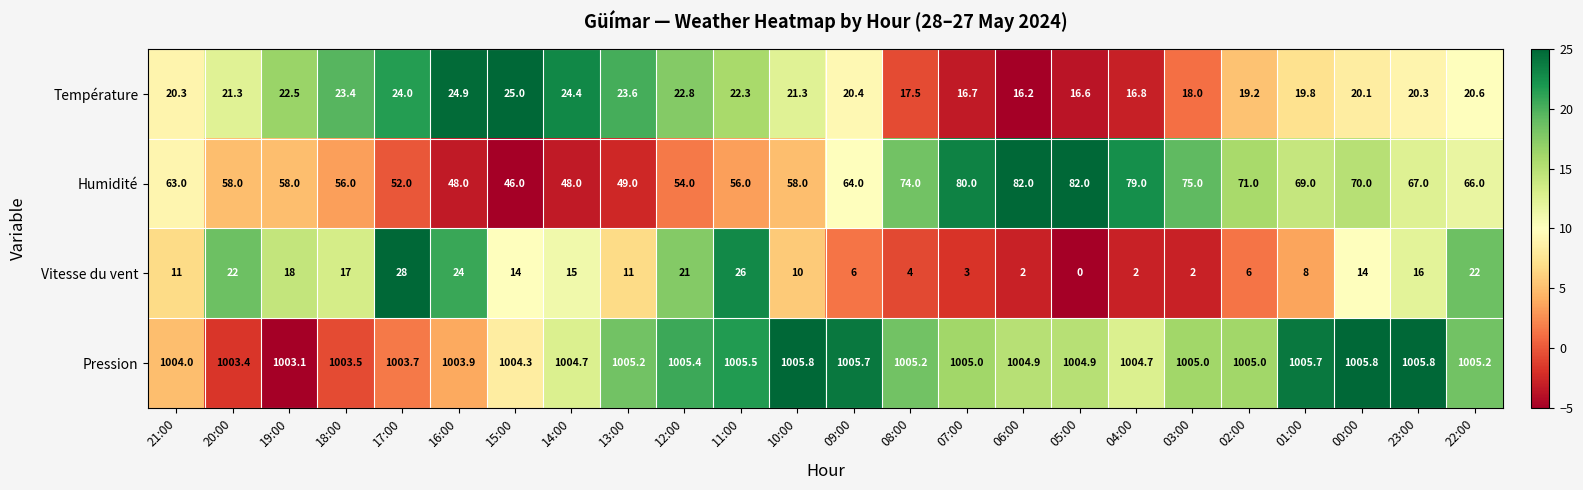

What is the spread (max minus min) of values at 06:00?

1002.9